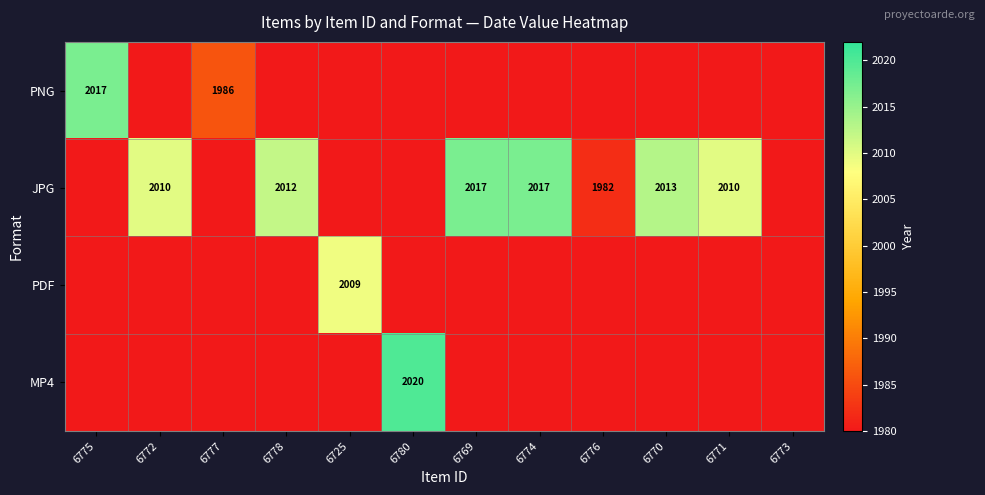

Between 6772 and 6773, which is larger?

6772